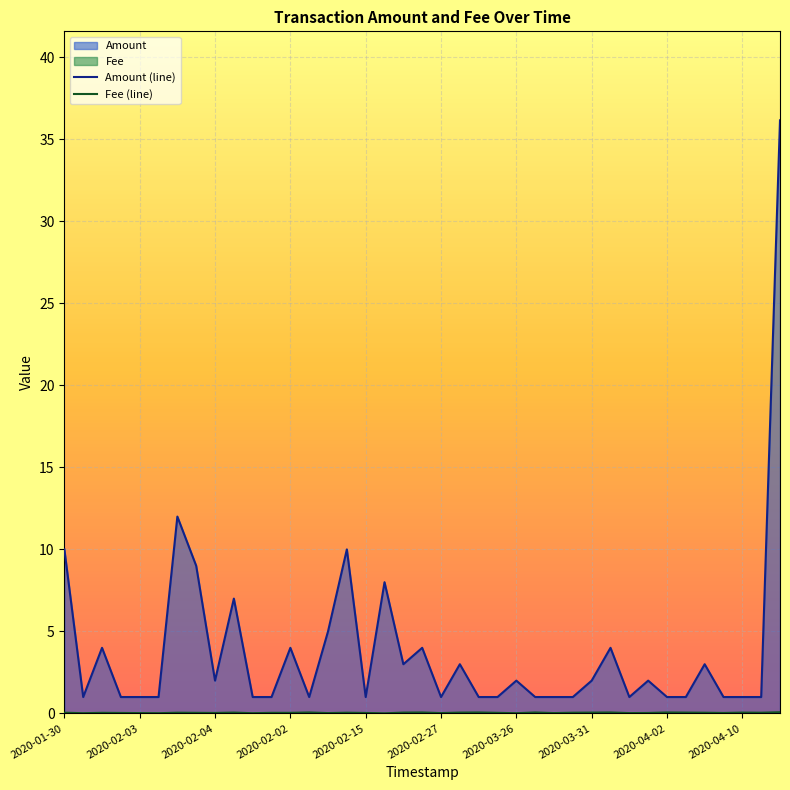

What is the difference between the maximum and minimum values in the Amount (line) series?

35.2